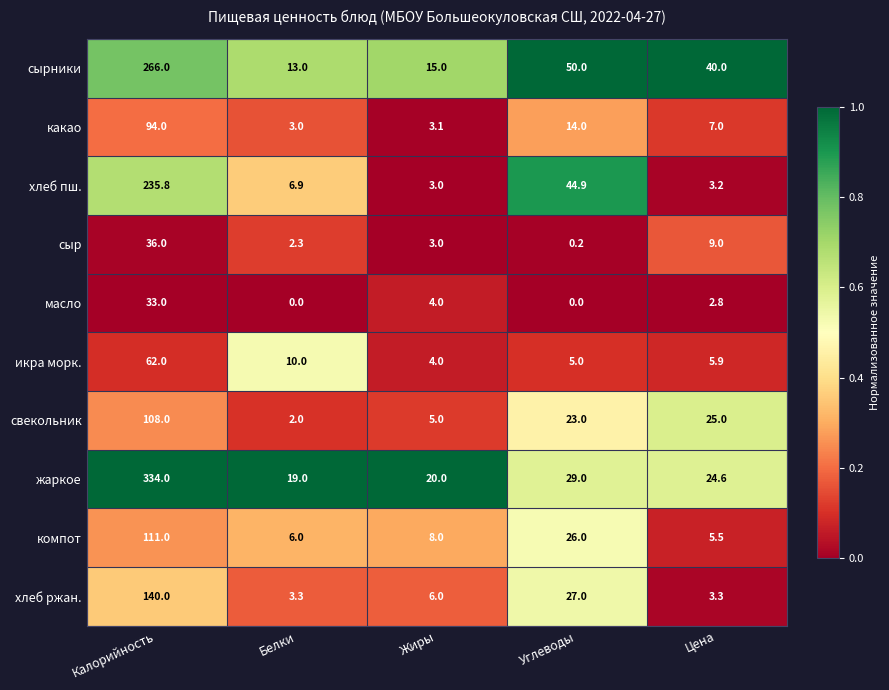

What is the approximate value of компот at Цена?

5.5